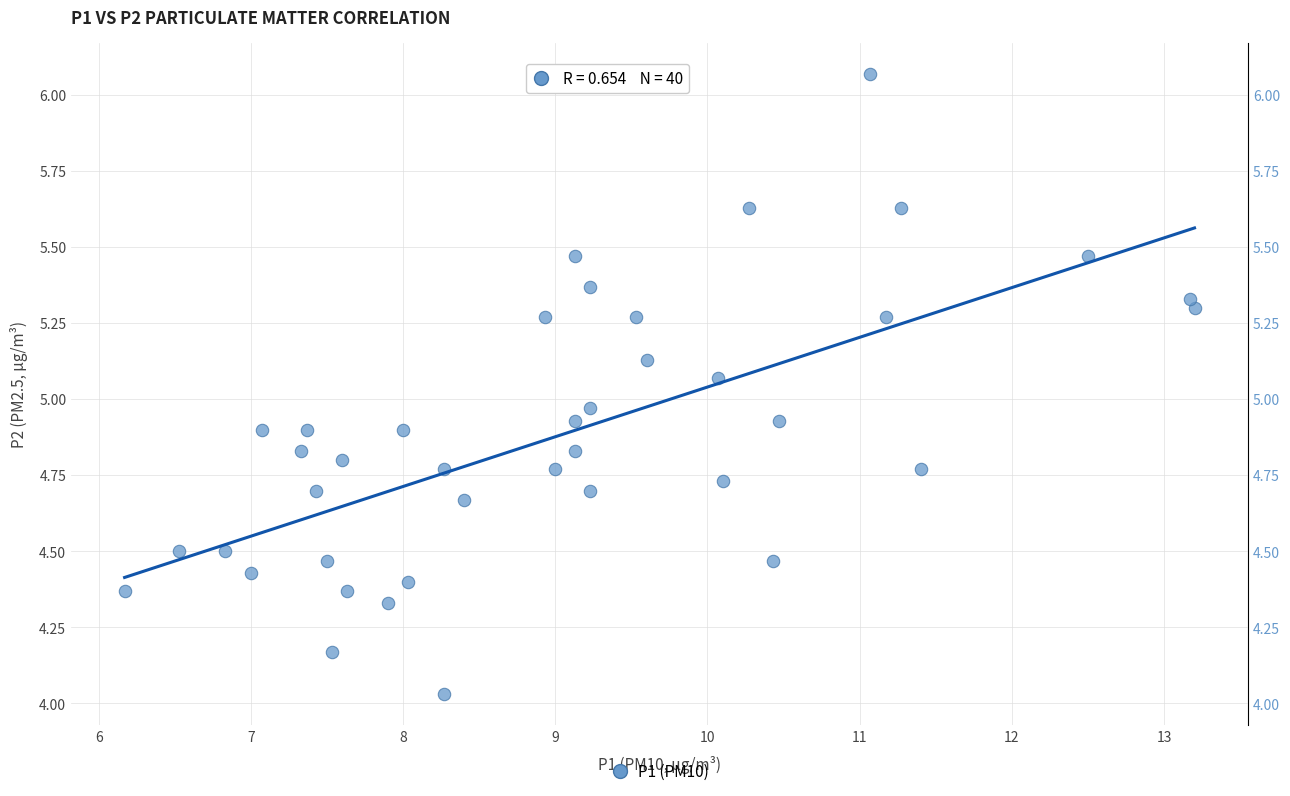

What is the range of Y values (max minus min)?

2.0